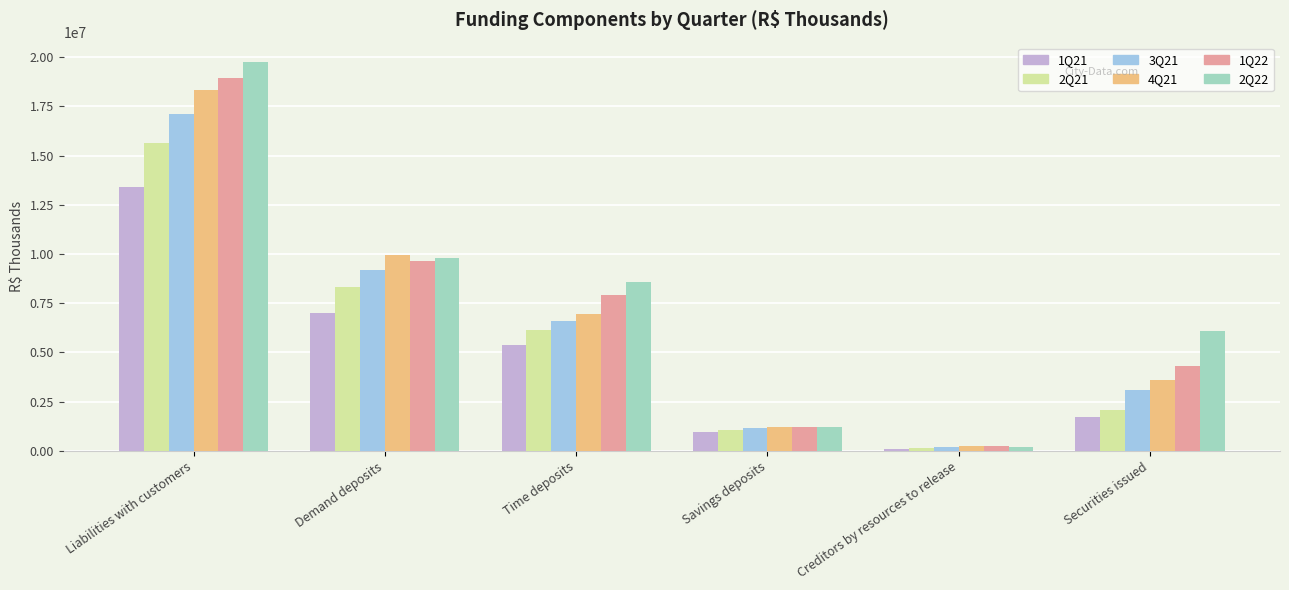

Does the chart contain stacked bars?

No